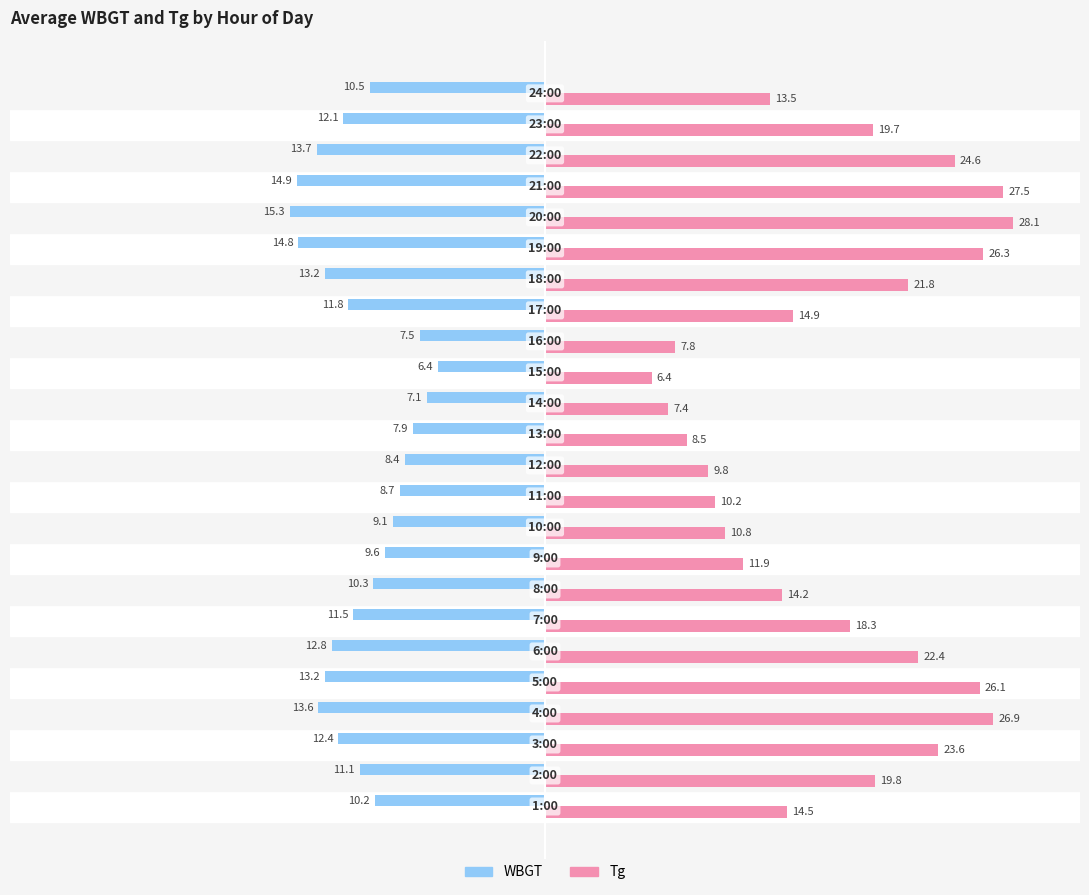

At how many categories does at least one series exceed 2?

24